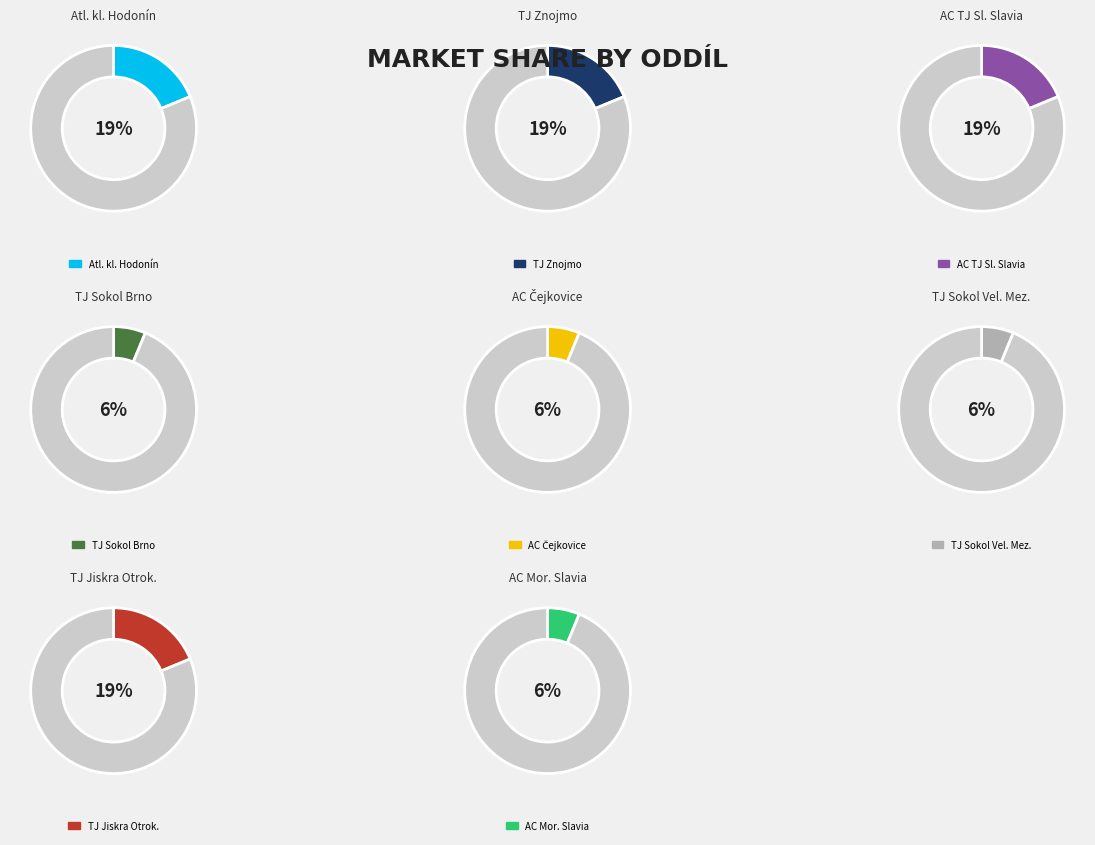

The TJ Znojmo, z.s. slice represents 13% of the pie. True or false?

False